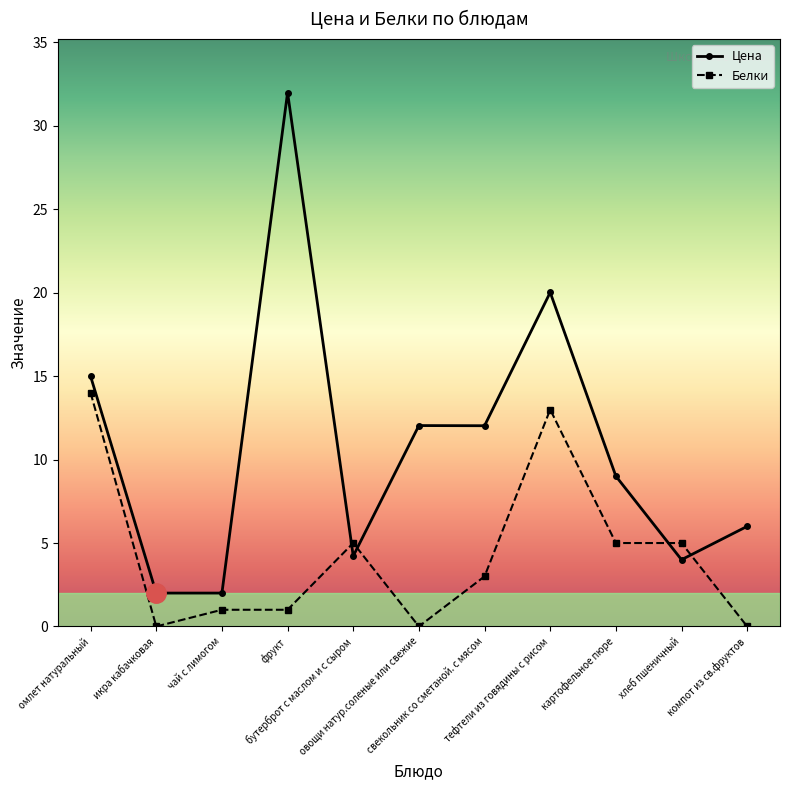

Which series has the largest total across all categories?

Цена